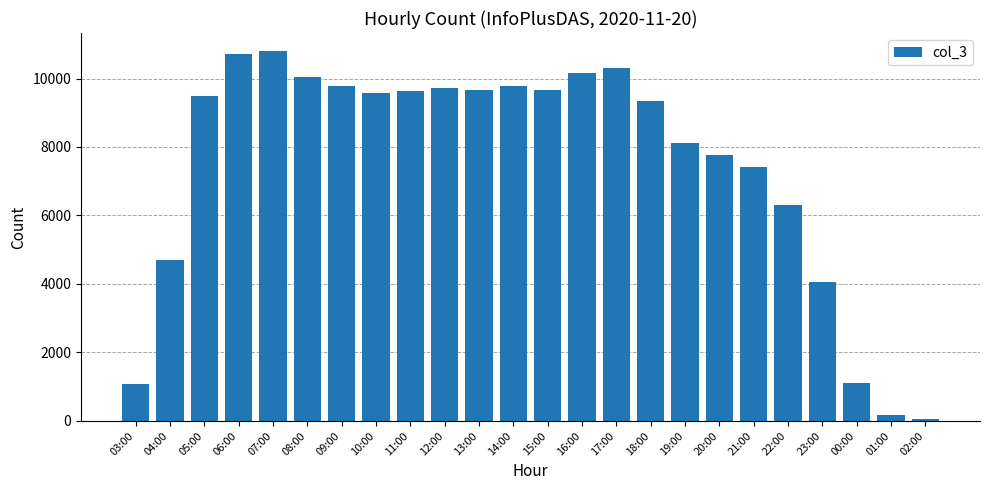

True or false: the data shows 16323 at 14:00.

False